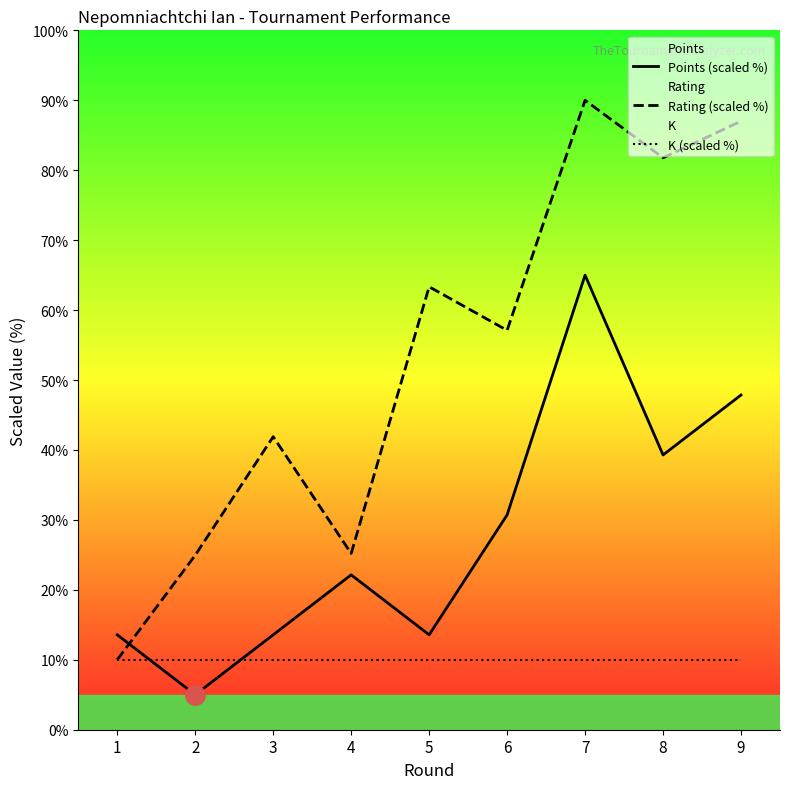

The value of Rating (scaled %) at 8 is 21.0. True or false?

False